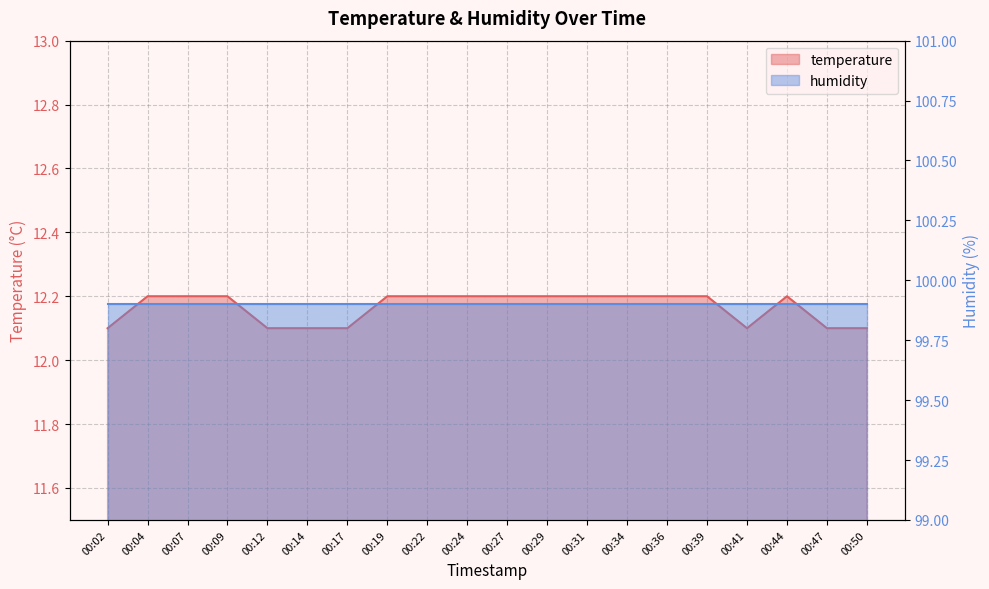

What is the value of the 8th point from the left?

12.2